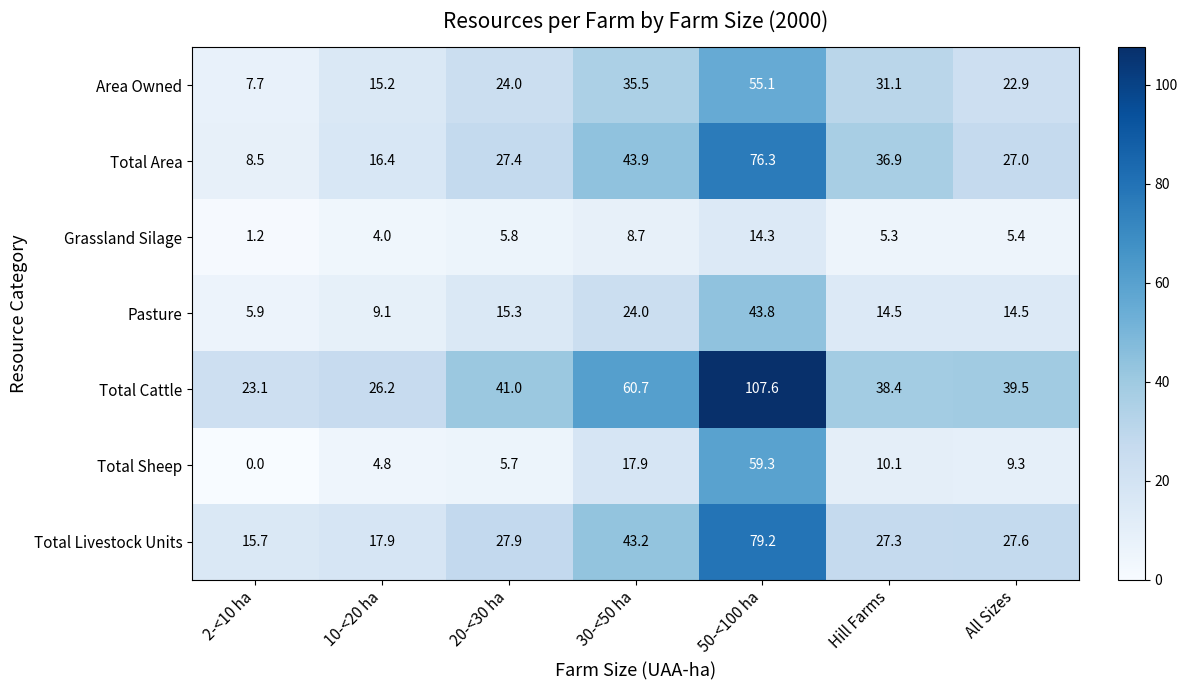

Where does the Total Area series first go above 27?

20-<30 ha